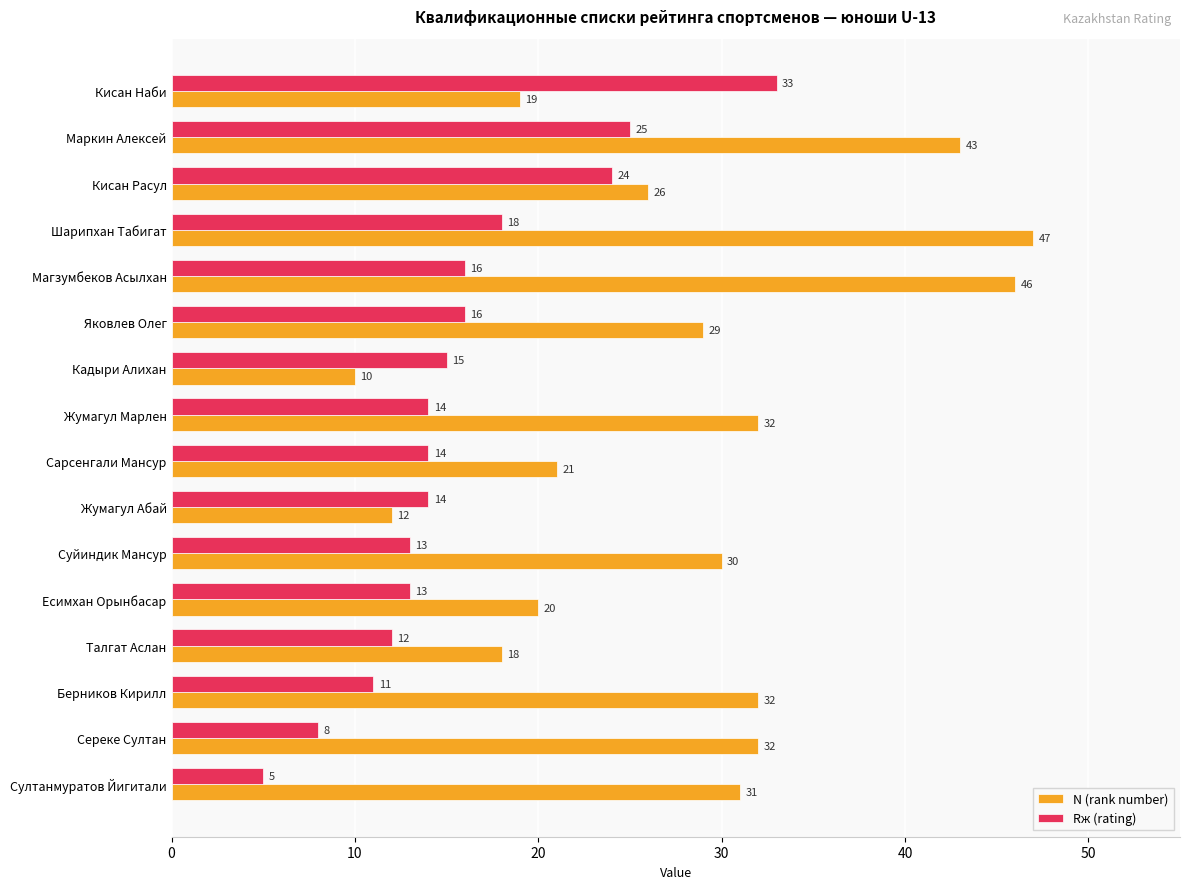

Rank the series by their average value, from highest to lowest.

N (rank number), Rж (rating)